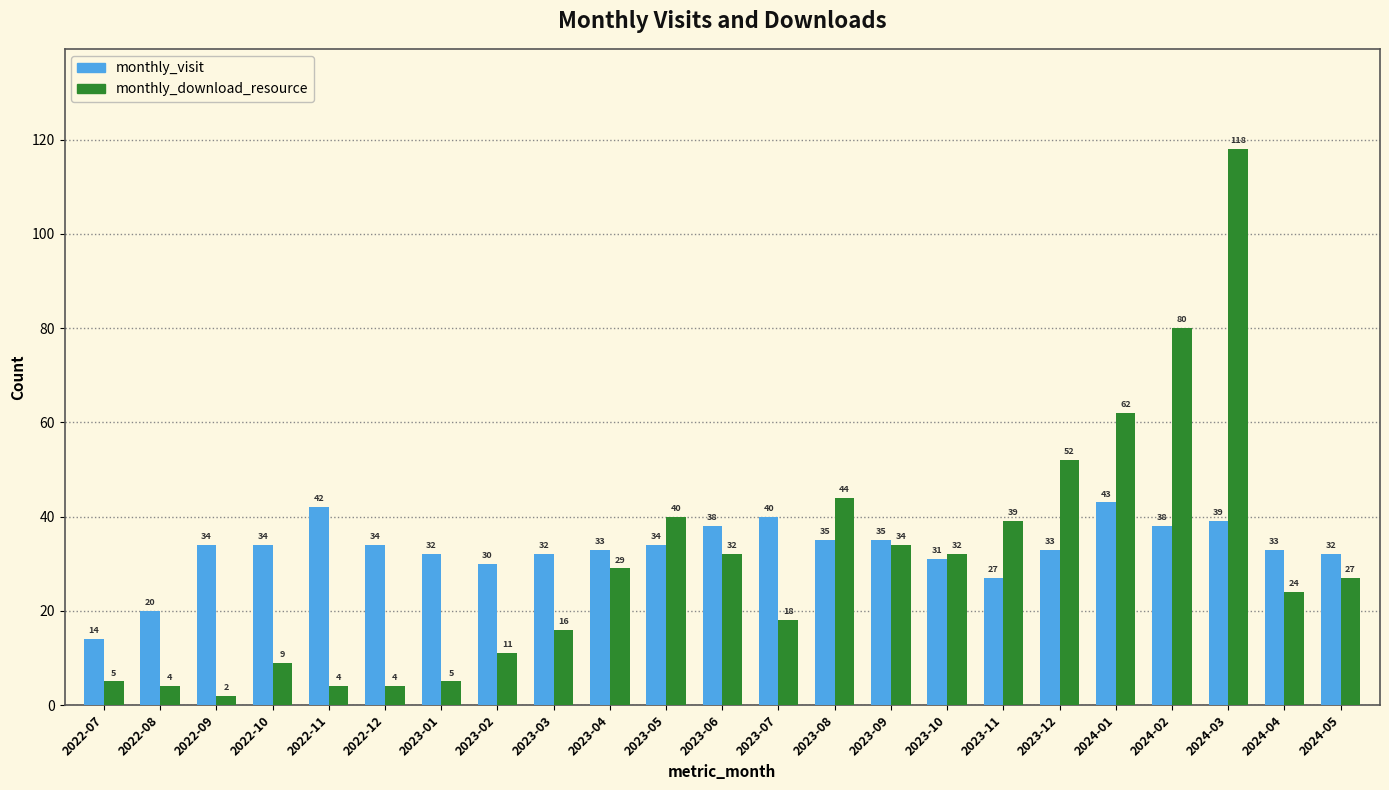

Is the value of monthly_download_resource at 2022-07 greater than the value of monthly_visit at 2022-08?

No